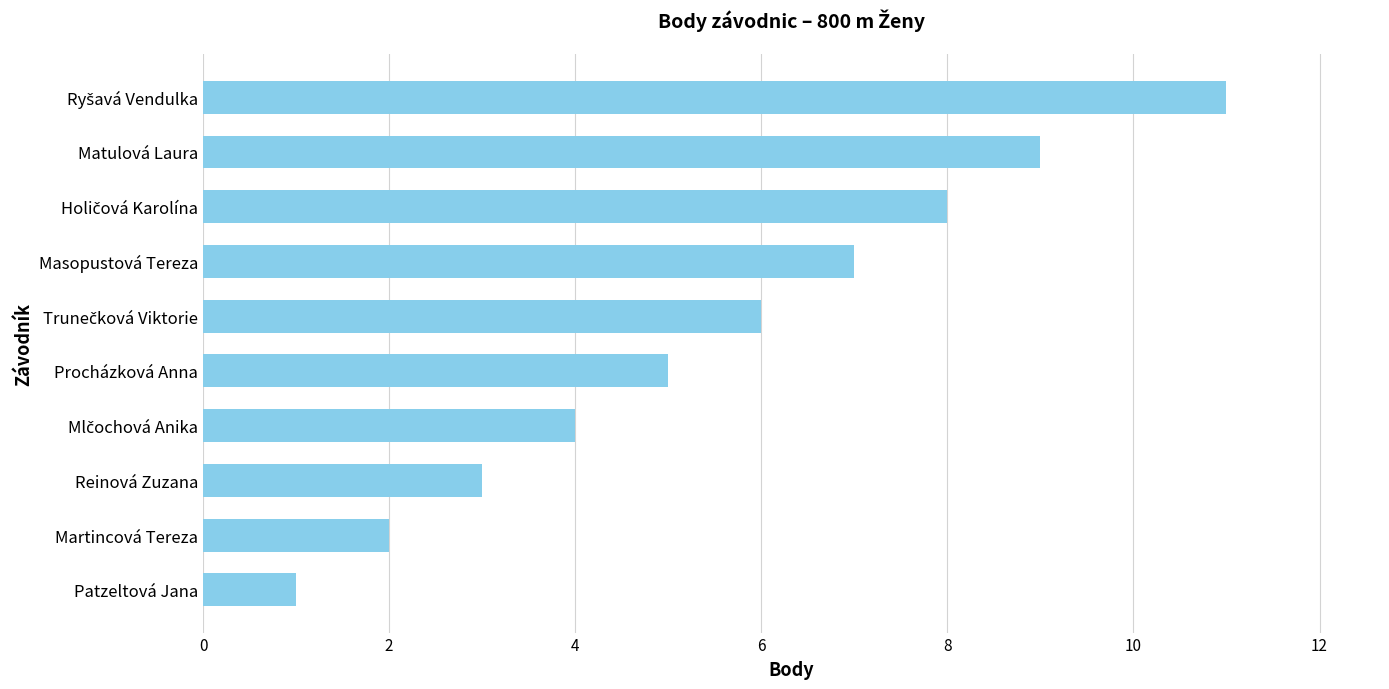

Is it true that the value at Matulová Laura is 16?

False